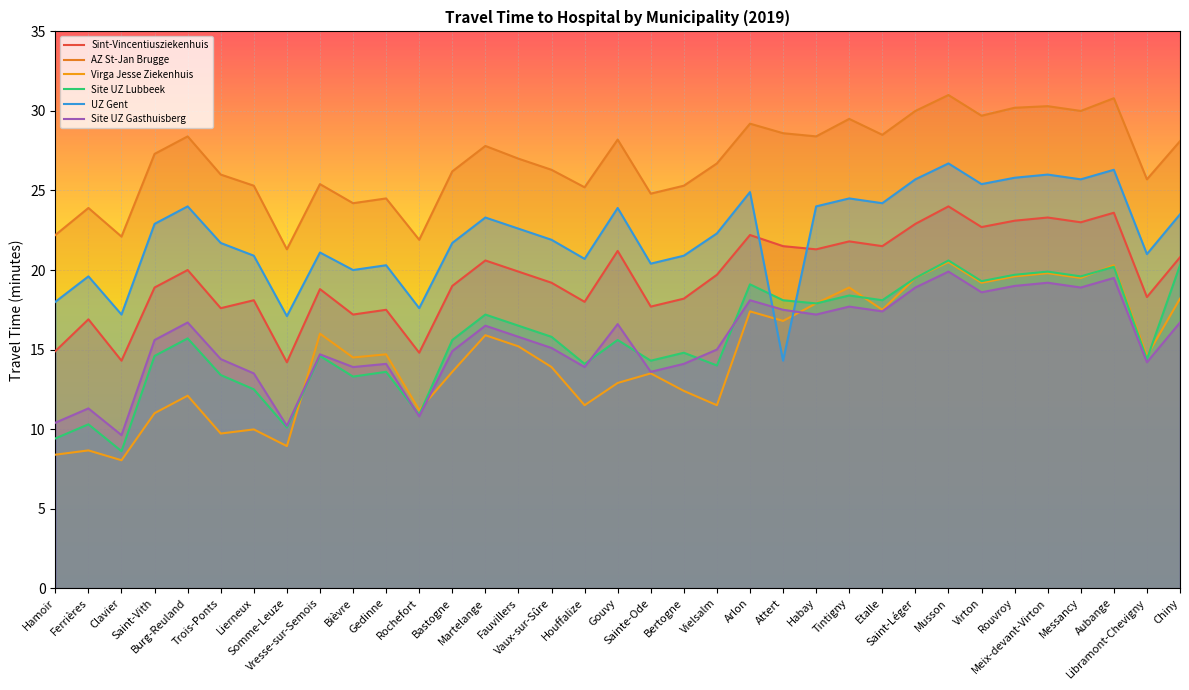

The value of Virga Jesse Ziekenhuis at Fauvillers is 6.1. True or false?

False